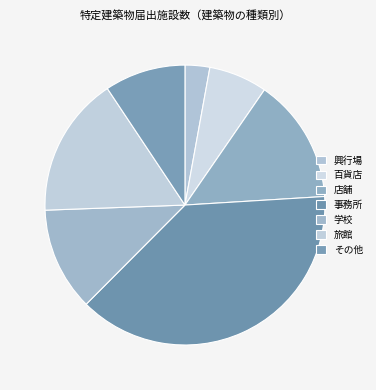

Which has a higher value, 事務所 or その他?

事務所